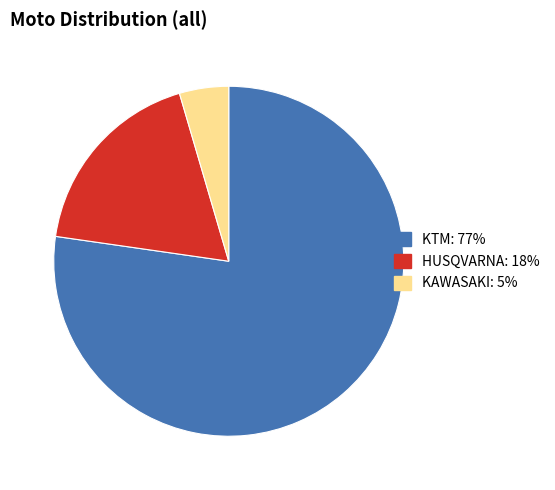

How many slices are in this pie chart?

3